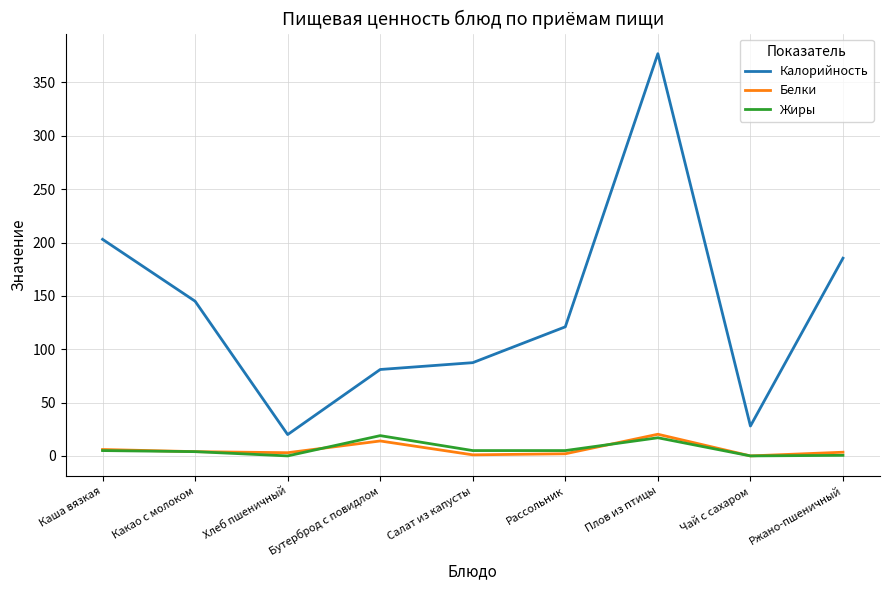

Which series has the widest spread of values?

Калорийность